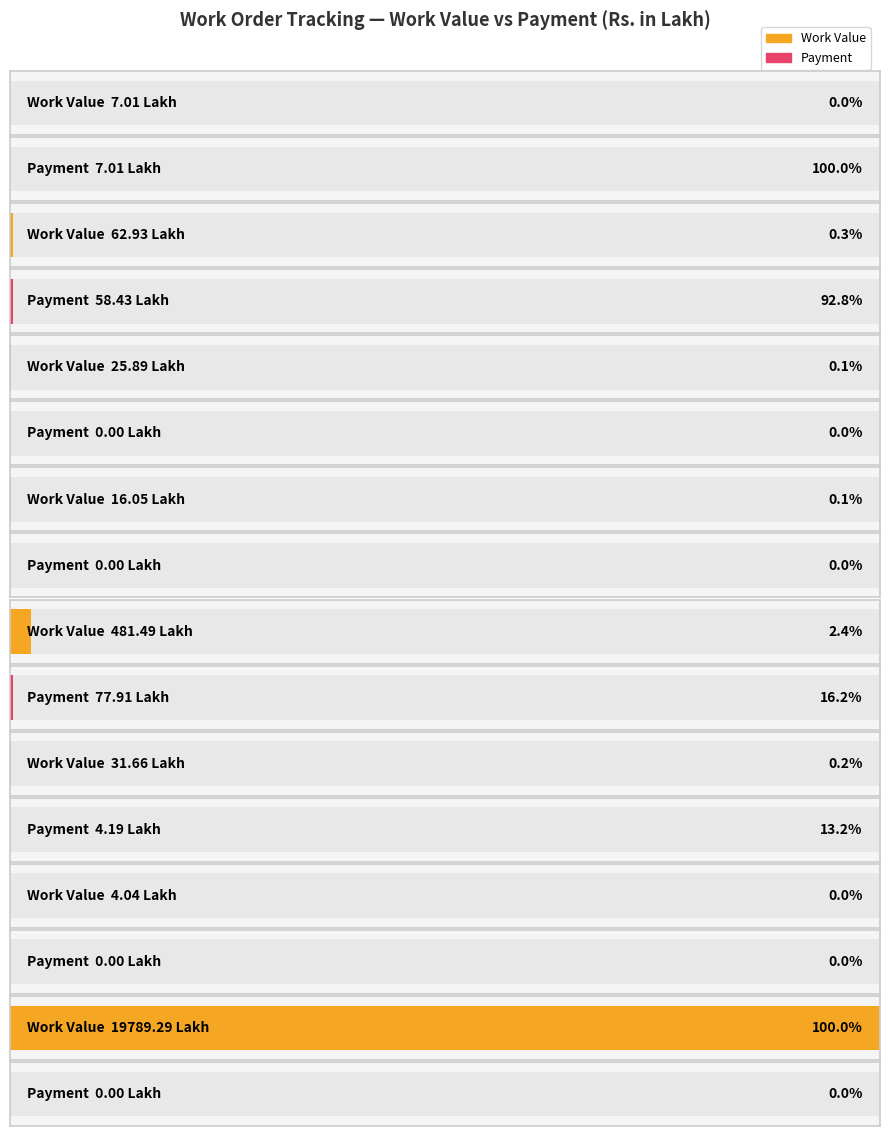

At how many categories does at least one series exceed 14239?

1